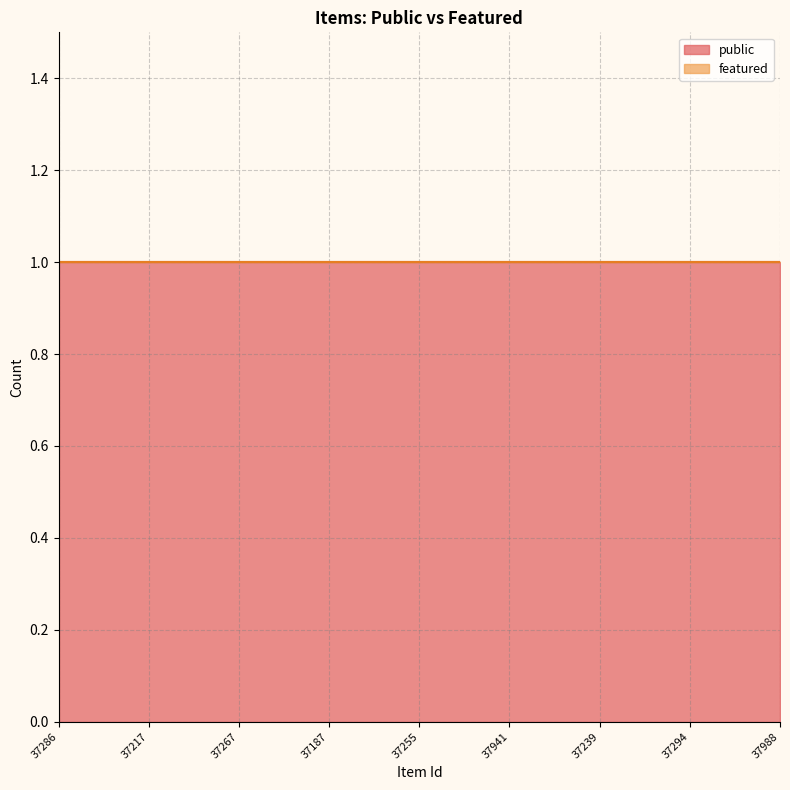

True or false: public has a value of 1 at 37255.

True